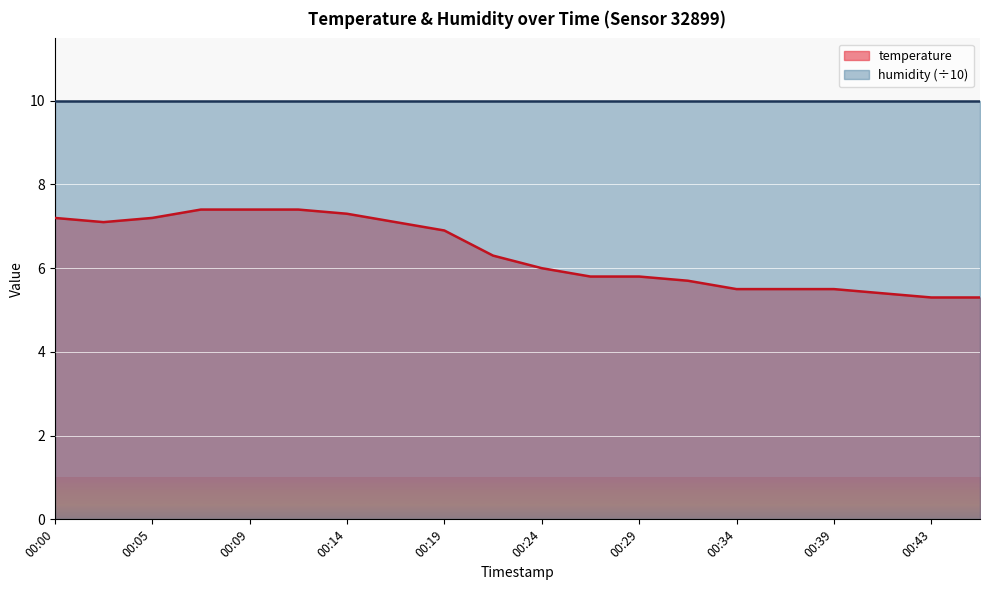

What is the change in value from 00:26 to 00:31?

-0.1